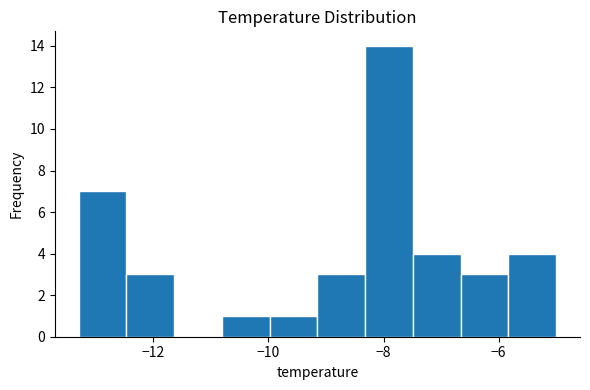

Reading left to right, list every bar in this chart as the range it spans on the x-axis followed by its height. Neither the bar edges nor the heights are printed on the chart, so give them approximately, as read against the axes.

-13.2 to -12.4: 7
-12.4 to -11.6: 3
-11.6 to -10.8: 0
-10.8 to -10.0: 1
-10.0 to -9.2: 1
-9.2 to -8.4: 3
-8.4 to -7.4: 14
-7.4 to -6.6: 4
-6.6 to -5.8: 3
-5.8 to -5.0: 4